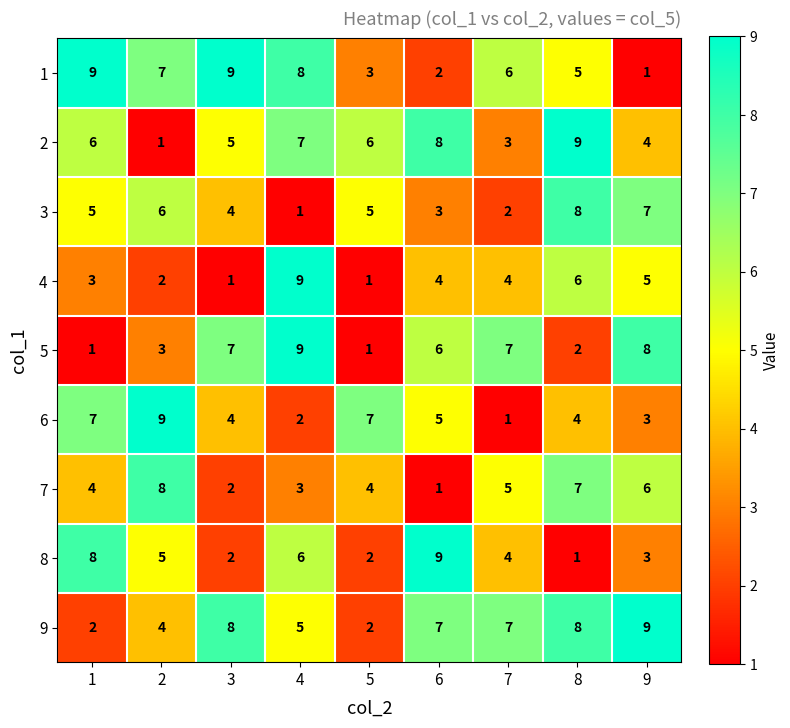

What is the spread (max minus min) of values at 6?

8